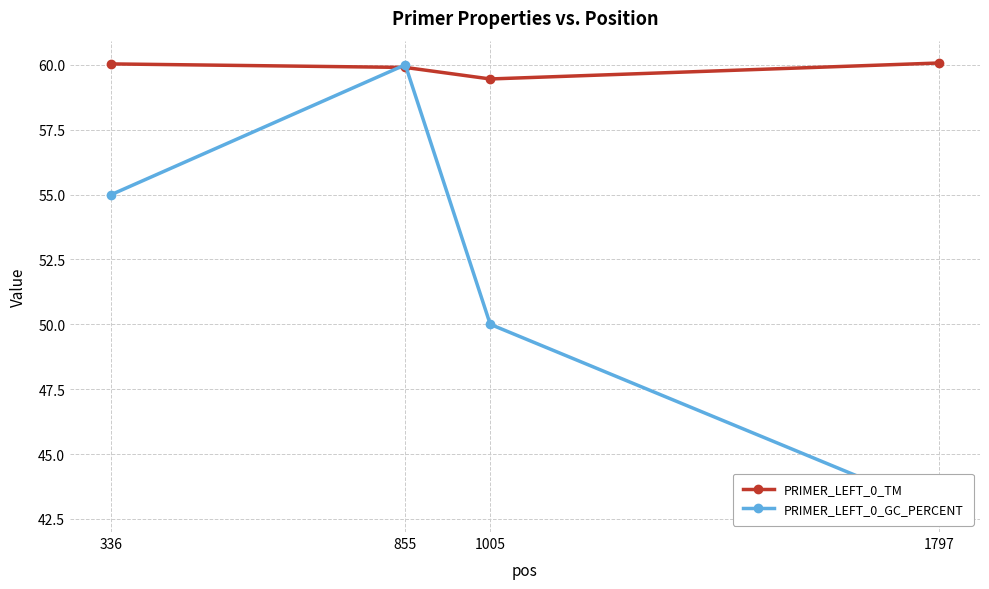

At which label is PRIMER_LEFT_0_GC_PERCENT closest to 51?

1005